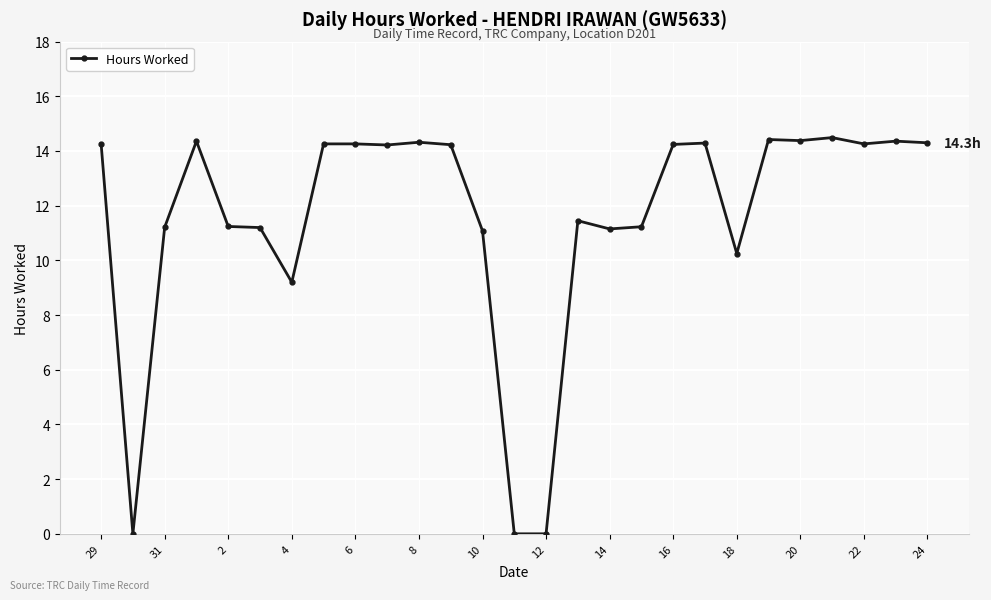

What is the average value?

11.6